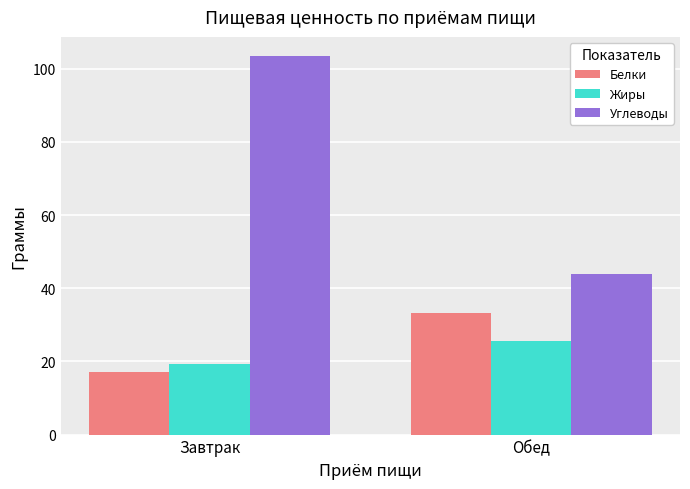

Is the value of Углеводы at Обед greater than the value of Жиры at Обед?

Yes